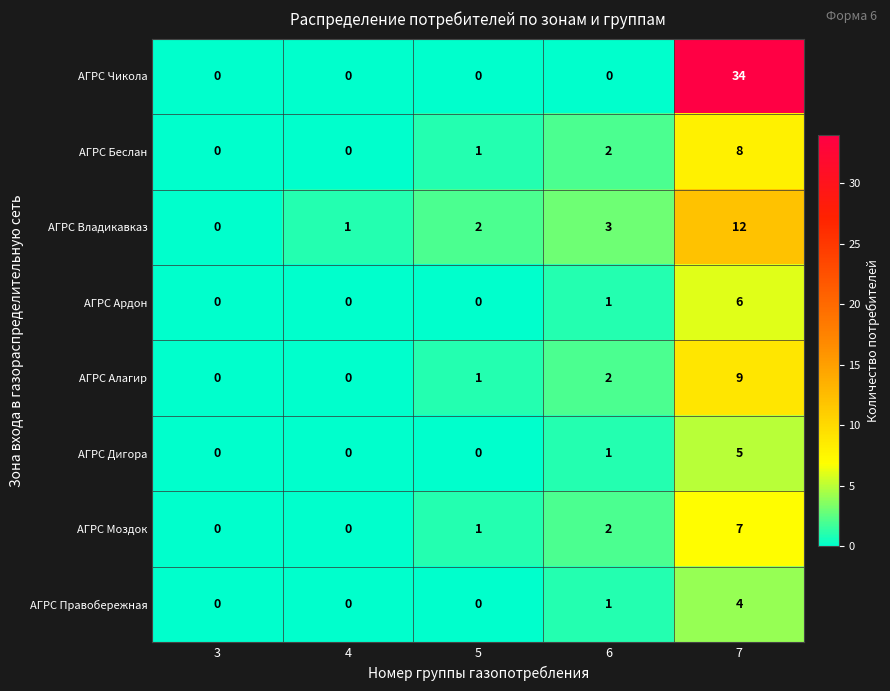

At which category is the sum across all series the highest?

7